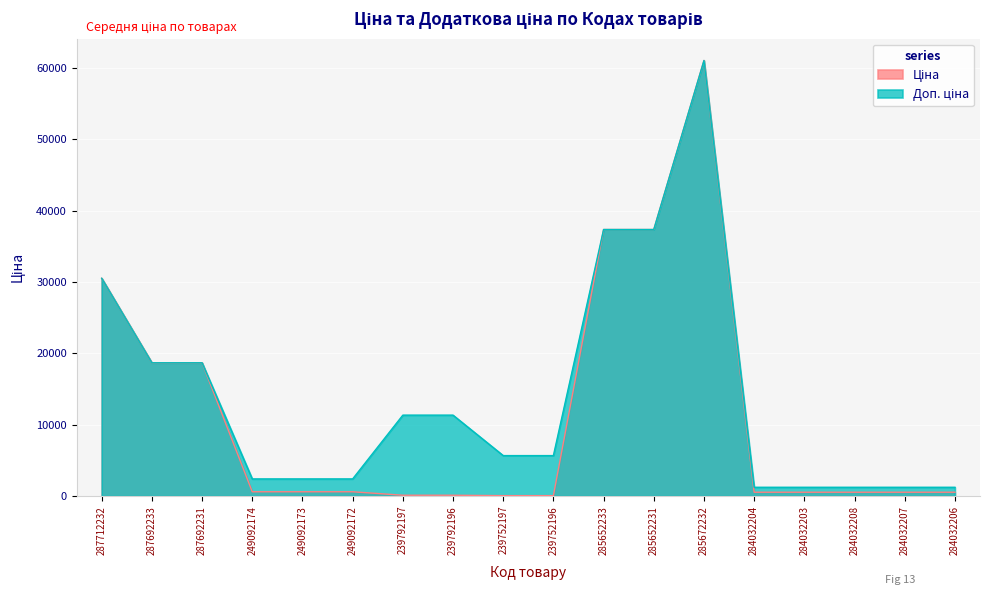

Which has a higher value, 284032203 or 249092172?

249092172